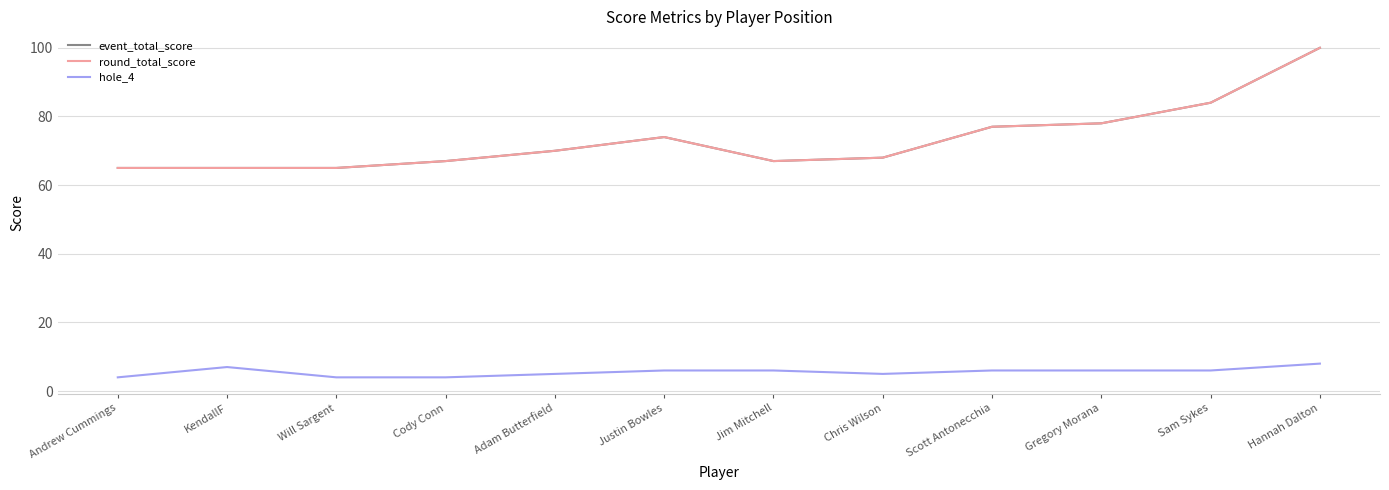

List the series in order of their peak value, lowest first.

hole_4, event_total_score, round_total_score